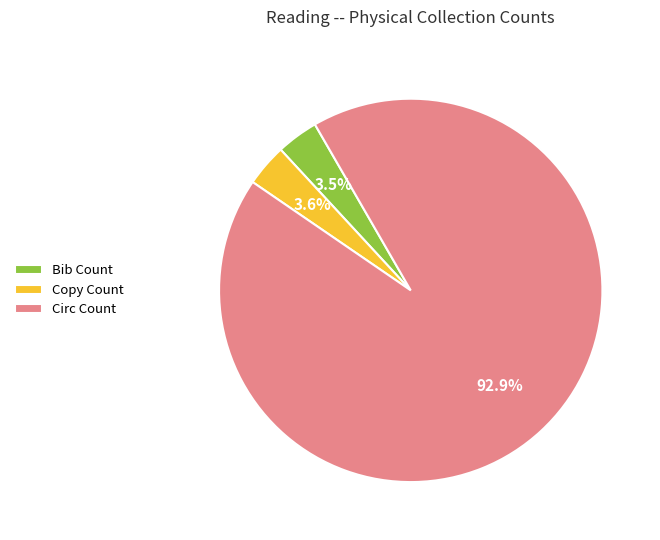

Is the sum of Circ Count and Bib Count greater than half?

Yes